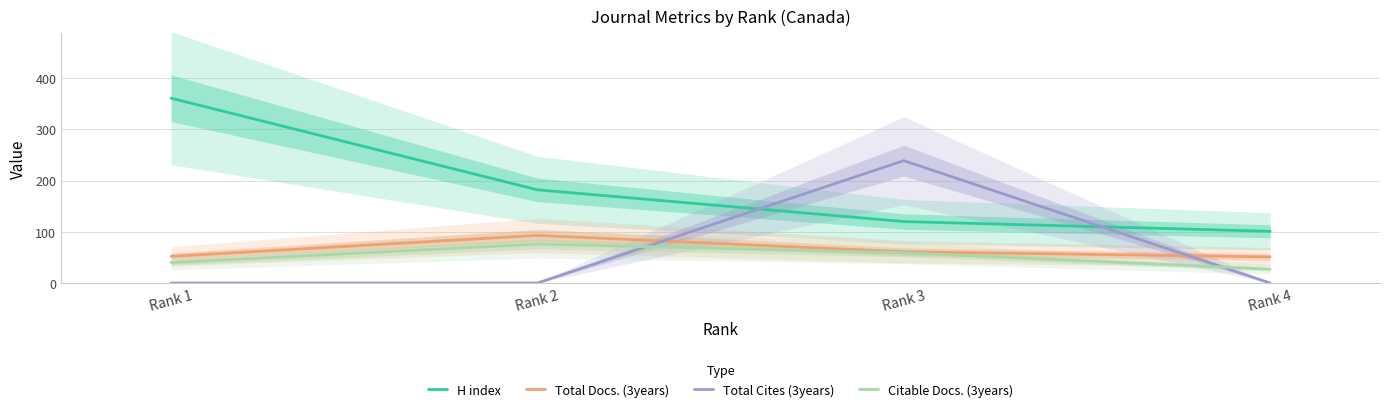

Count the Total Cites (3years) values in the range 0 to 239.

4